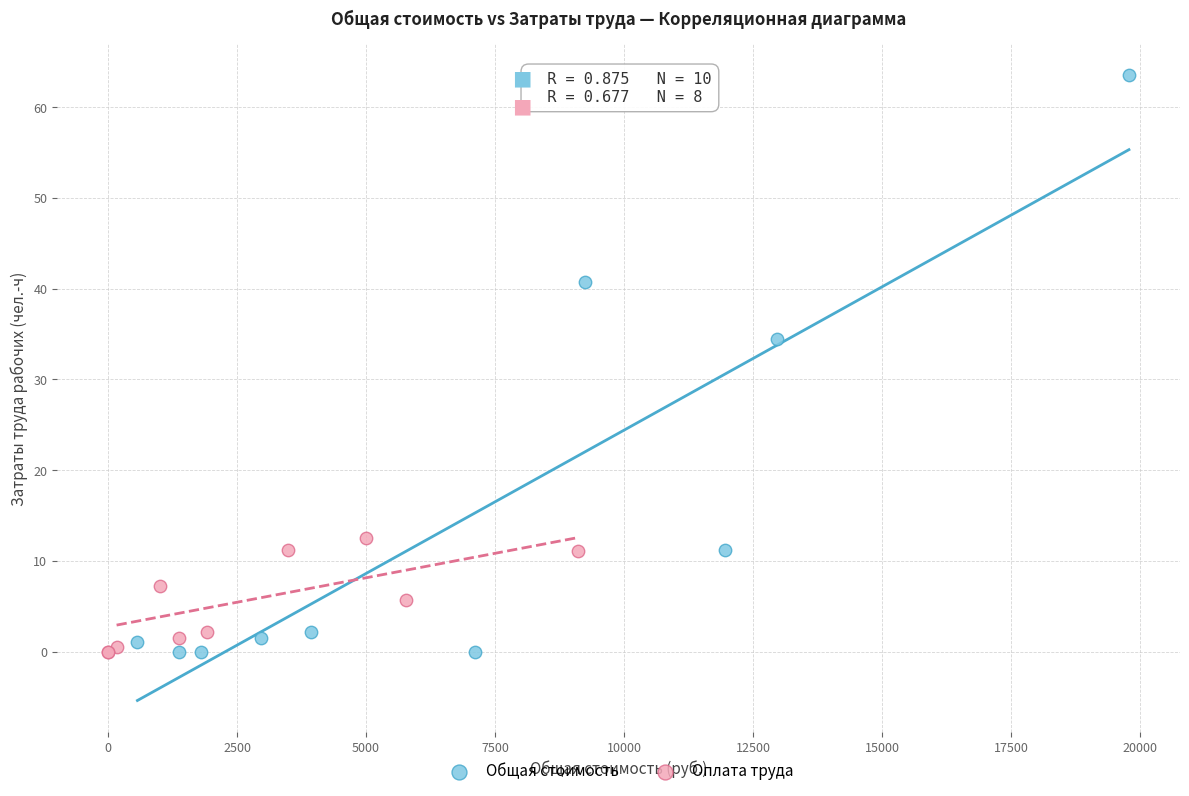

Which series reaches the maximum Y coordinate?

Общая стоимость